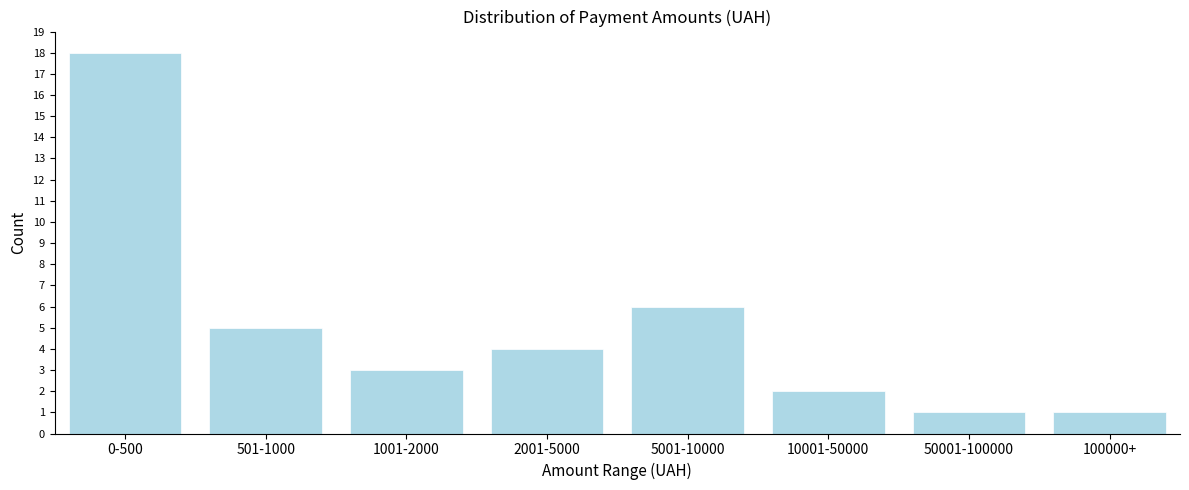

Reading right to left, list all the values displayed in this chart.

100000+=1	50001-100000=1	10001-50000=2	5001-10000=6	2001-5000=4	1001-2000=3	501-1000=5	0-500=18